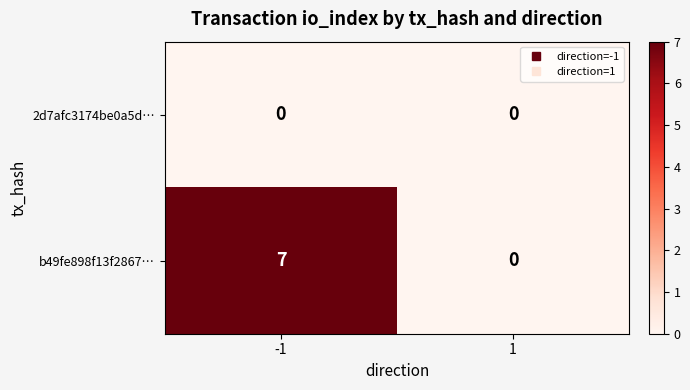

Between -1 and 1, which series saw the biggest shift?

b49fe898f13f2867…